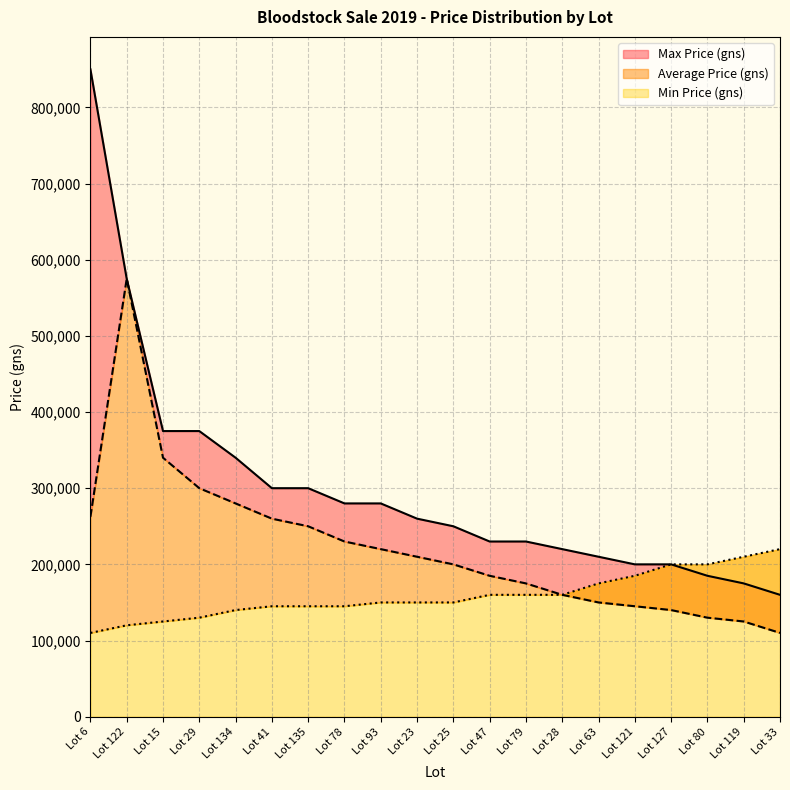

What is the spread (max minus min) of values at Lot 33?

110000